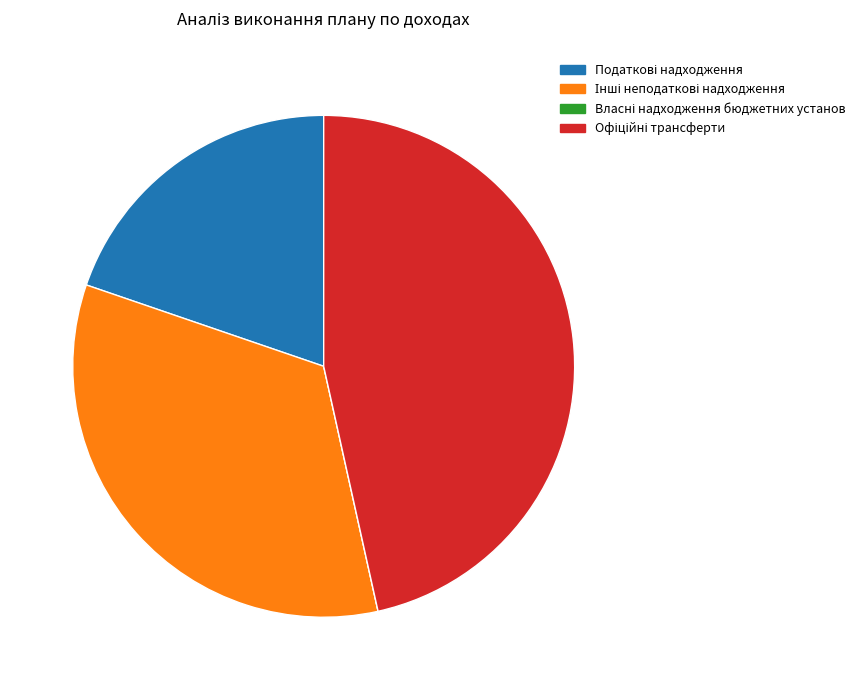

Is there a majority slice in this chart?

No